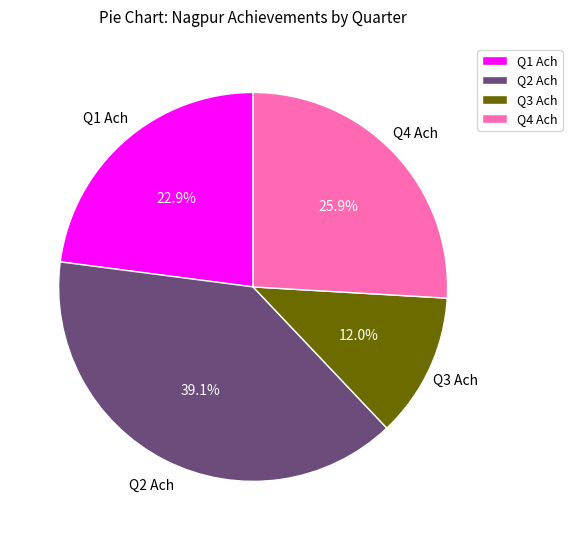

Is it true that Q3 Ach is 12% of the pie?

True